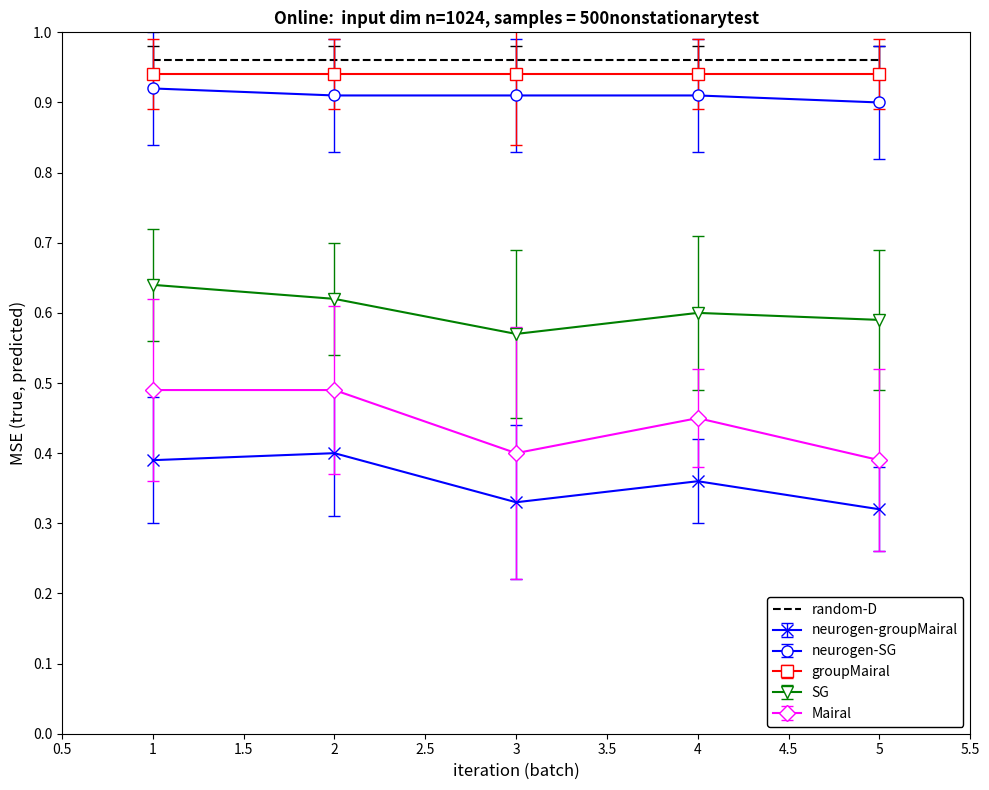

At which label does neurogen-groupMairal reach its peak?

2